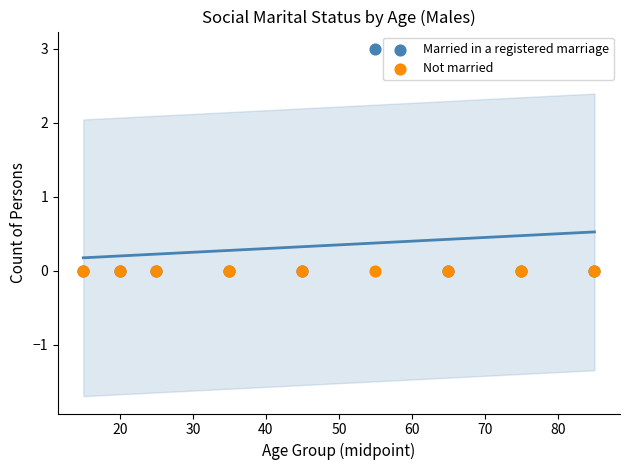

Which series reaches the maximum Y coordinate?

Married in a registered marriage